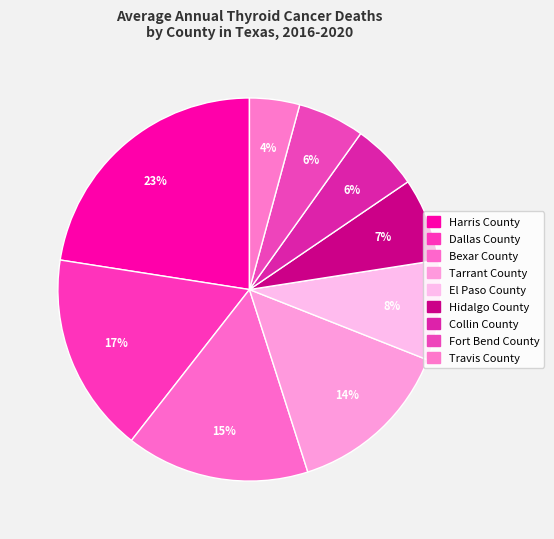

What percentage is NOT represented by Bexar County?

84.5%